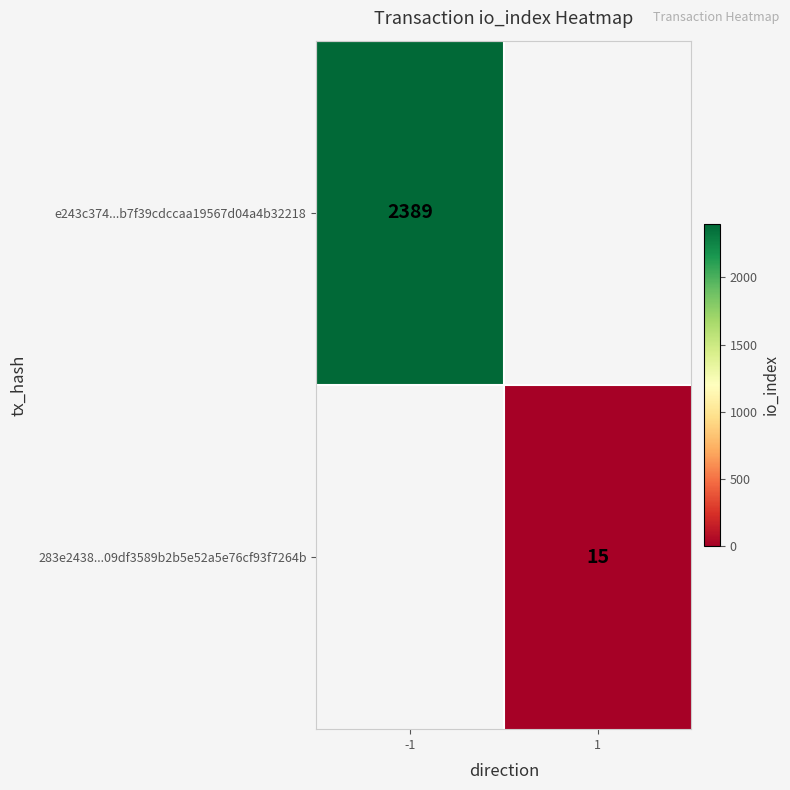

Is it true that 283e2438...09df3589b2b5e52a5e76cf93f7264b equals 15 at 1?

True